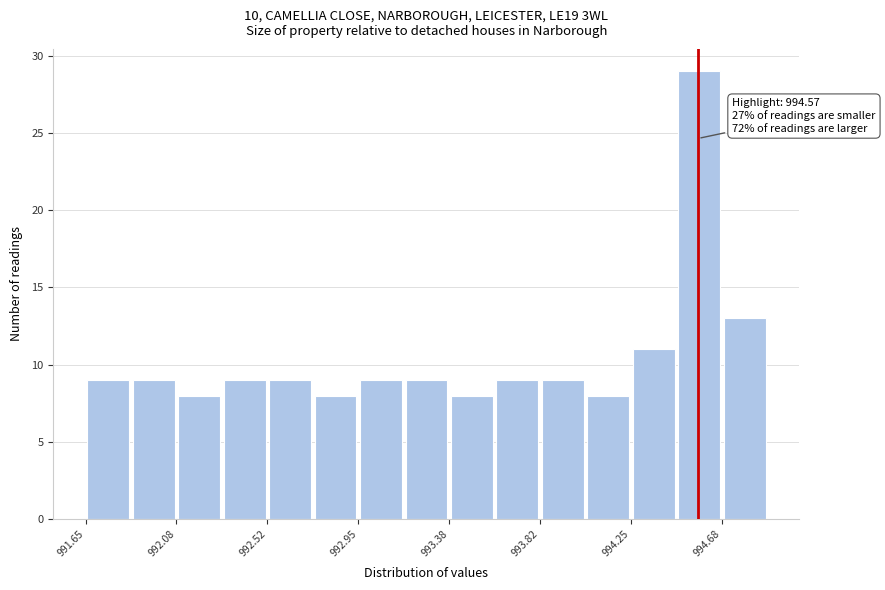

Which range on the x-axis has the tallest bar?

994.45 to 994.70